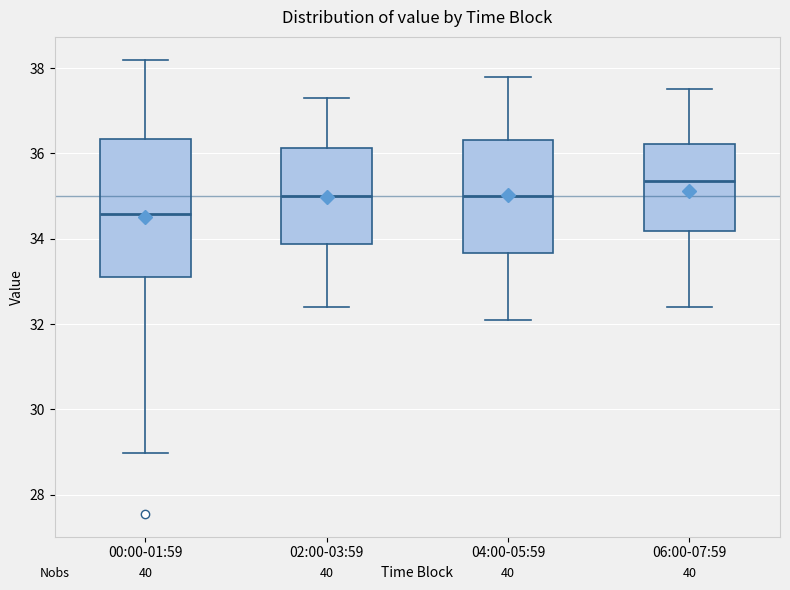

Reading left to right, read every box against the y-axis: the position of its median line, the range the box covers, and the ends of its whiskers. The values are not printed on the chart, so give them approximately, as read against the axis.

00:00-01:59: median 34.6, box 33.2 to 36.4, whiskers 29.0 to 38.2
02:00-03:59: median 35.0, box 33.8 to 36.2, whiskers 32.4 to 37.4
04:00-05:59: median 35.0, box 33.6 to 36.4, whiskers 32.2 to 37.8
06:00-07:59: median 35.4, box 34.2 to 36.2, whiskers 32.4 to 37.6